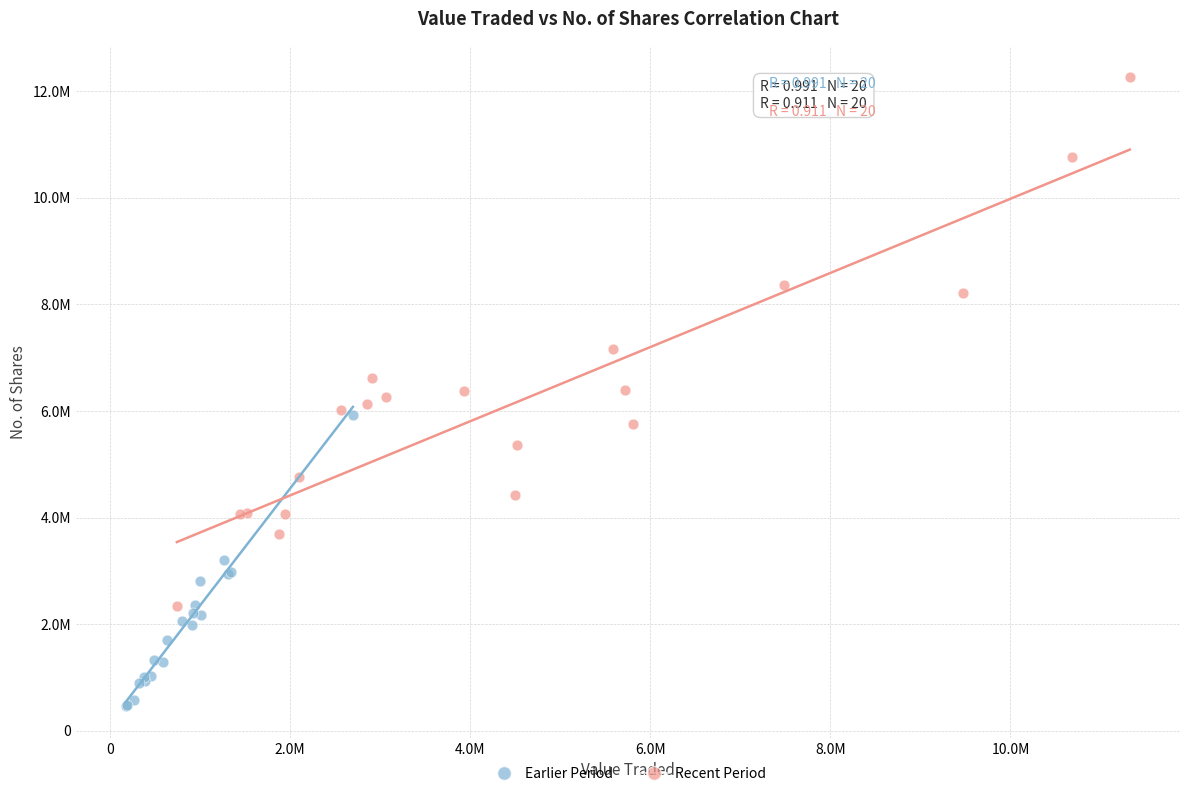

Which series has the widest spread of Y values?

Recent Period